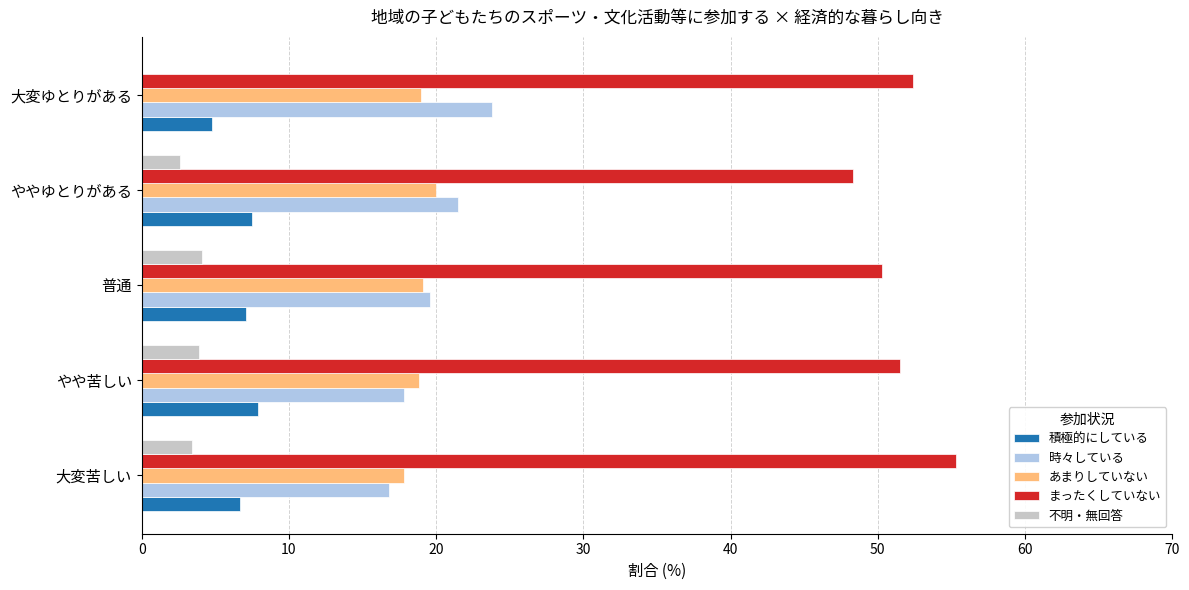

Which label corresponds to the largest value in the chart?

大変苦しい